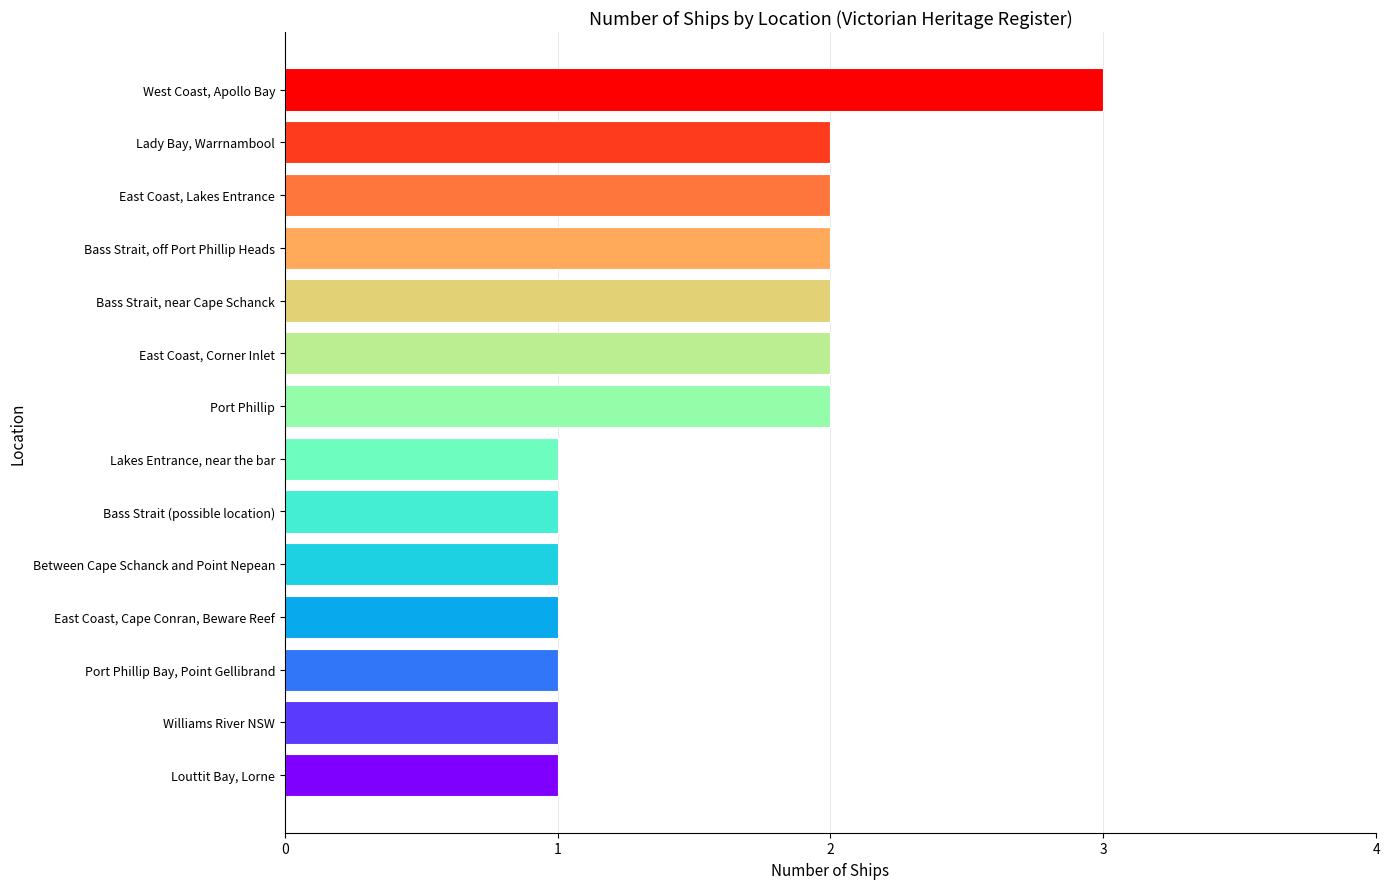

Reading top to bottom, what are all the values shown in this chart?

West Coast, Apollo Bay=3	Lady Bay, Warrnambool=2	East Coast, Lakes Entrance=2	Bass Strait, off Port Phillip Heads=2	Bass Strait, near Cape Schanck=2	East Coast, Corner Inlet=2	Port Phillip=2	Lakes Entrance, near the bar=1	Bass Strait (possible location)=1	Between Cape Schanck and Point Nepean=1	East Coast, Cape Conran, Beware Reef=1	Port Phillip Bay, Point Gellibrand=1	Williams River NSW=1	Louttit Bay, Lorne=1